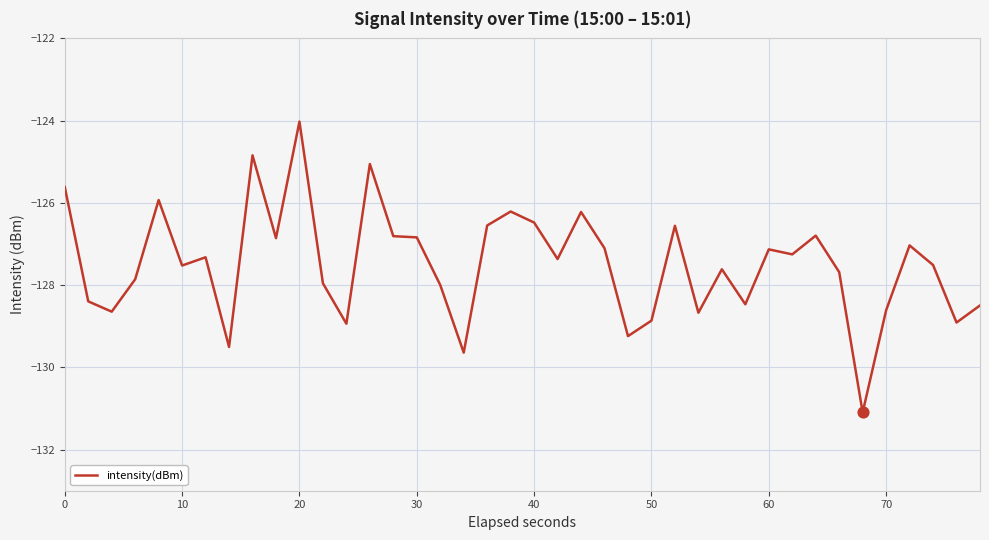

What is the maximum value shown in the chart?

-124.0